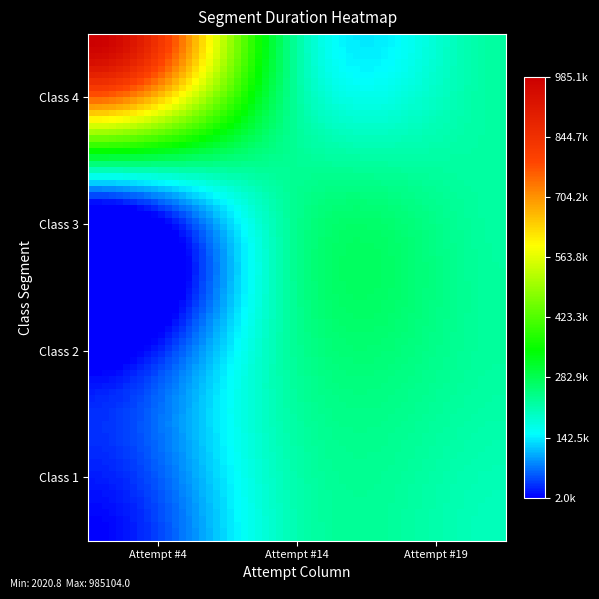

At which category is the sum across all series the highest?

Attempt #4